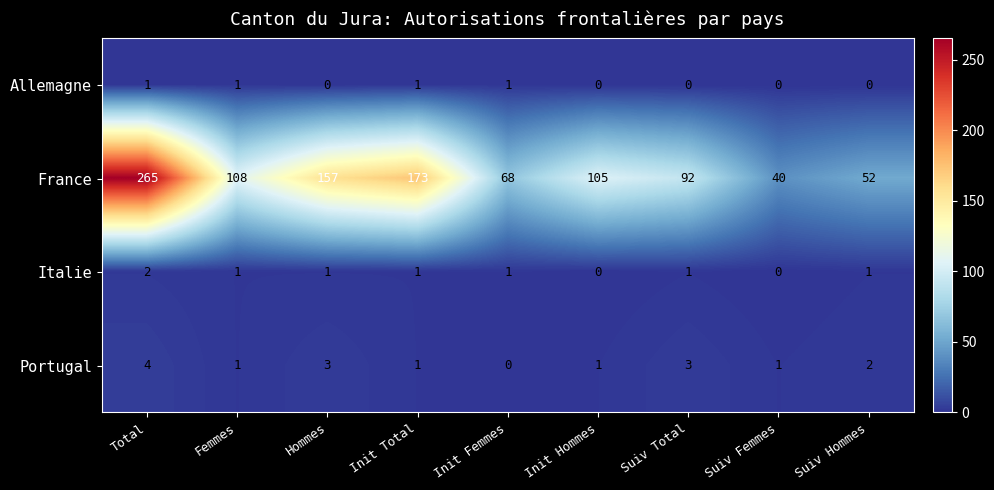

What is the sum of all Italie values?

8